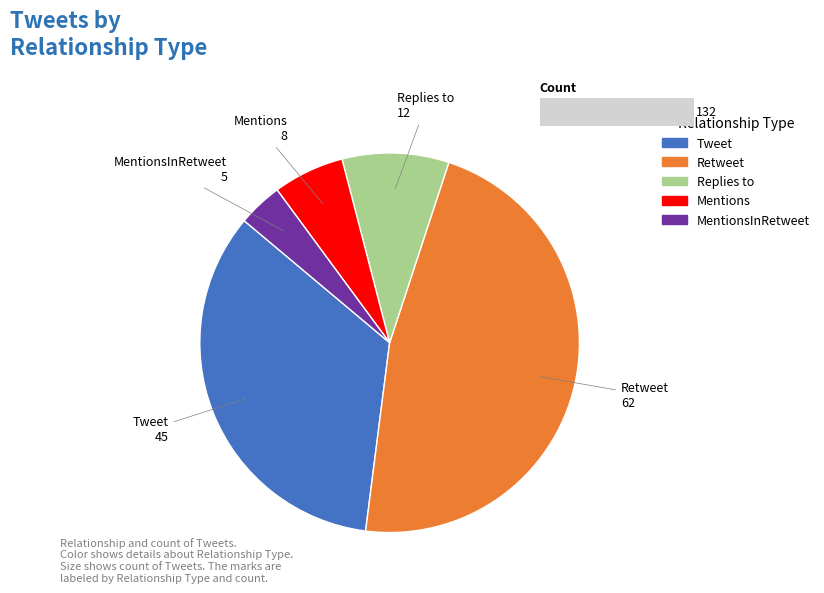

Is the sum of Tweet and Retweet greater than half?

Yes